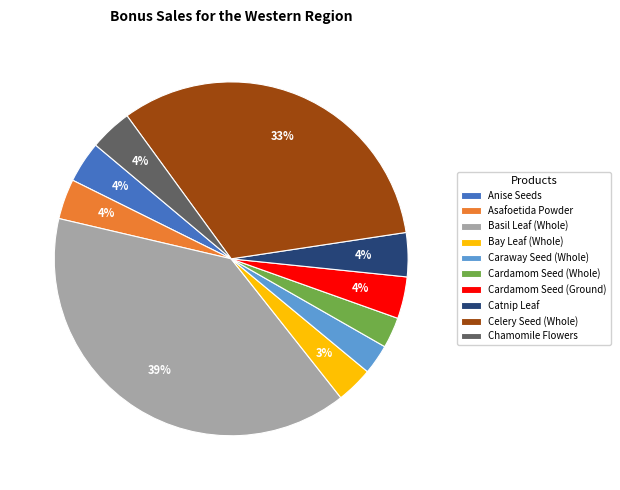

True or false: Chamomile Flowers accounts for 4% of the total.

True